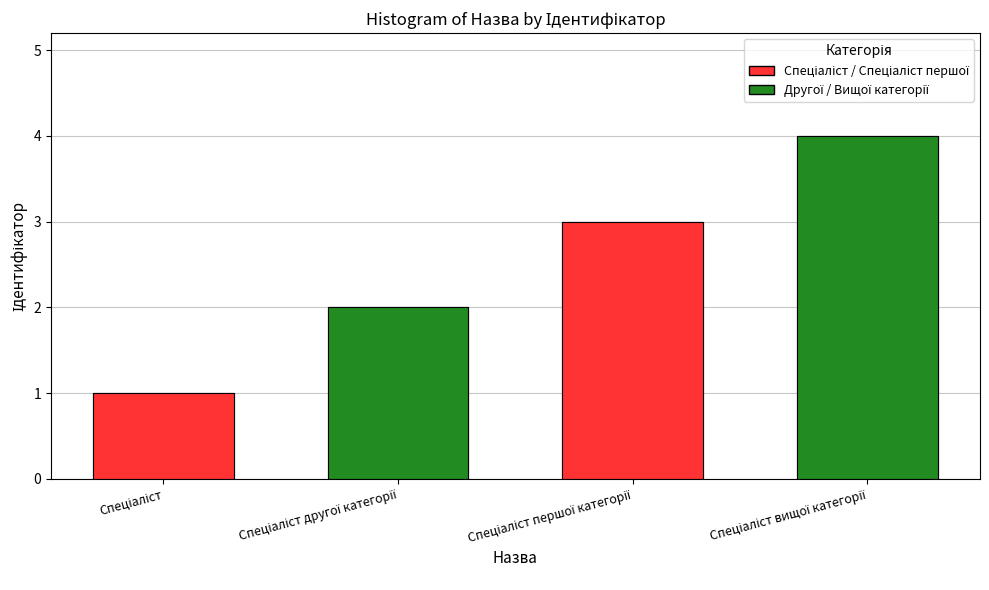

The chart shows a value of 1 at Спеціаліст. True or false?

True